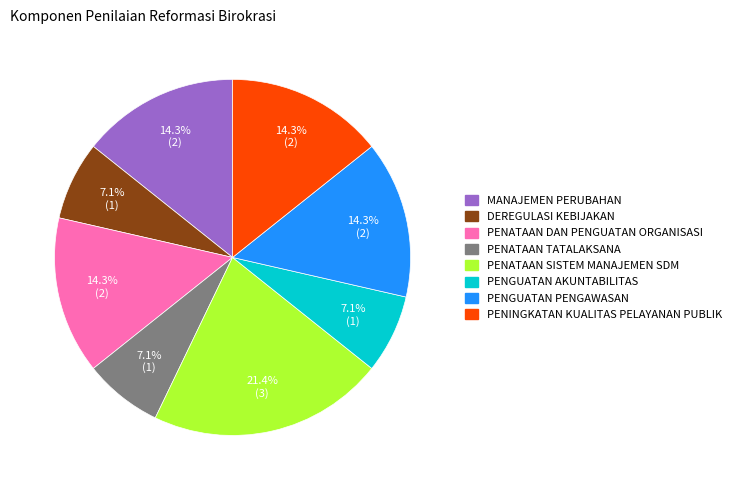

Is PENINGKATAN KUALITAS PELAYANAN PUBLIK the majority of the pie?

No